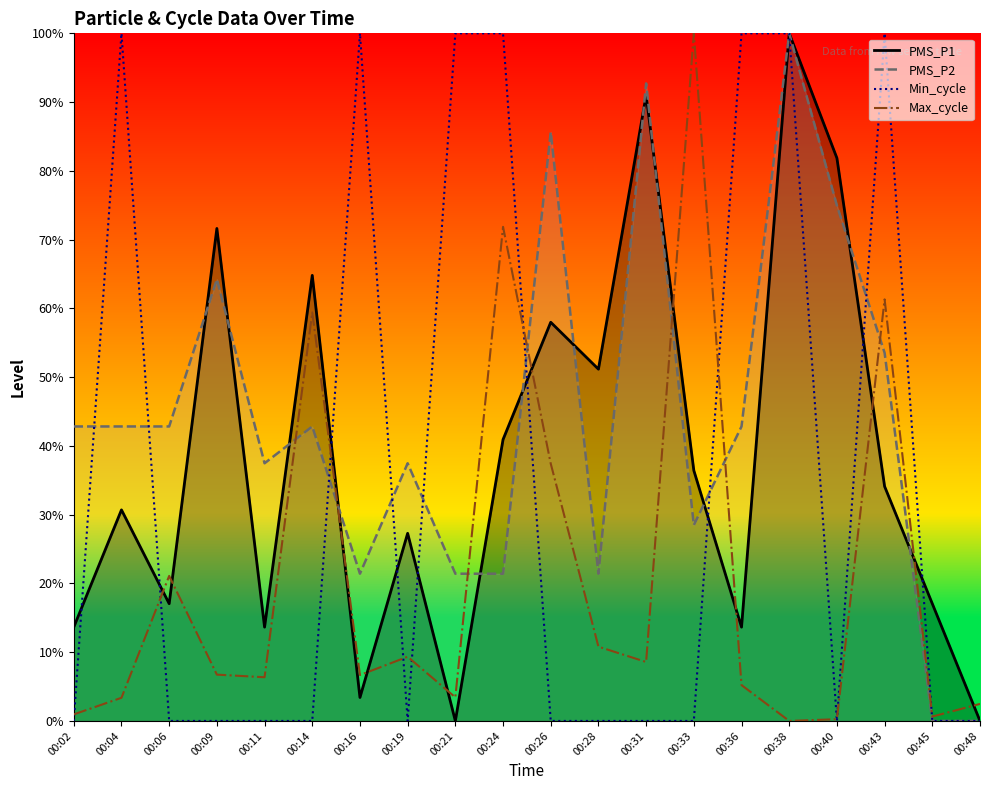

At which category does PMS_P2 reach its first local valley?

00:11